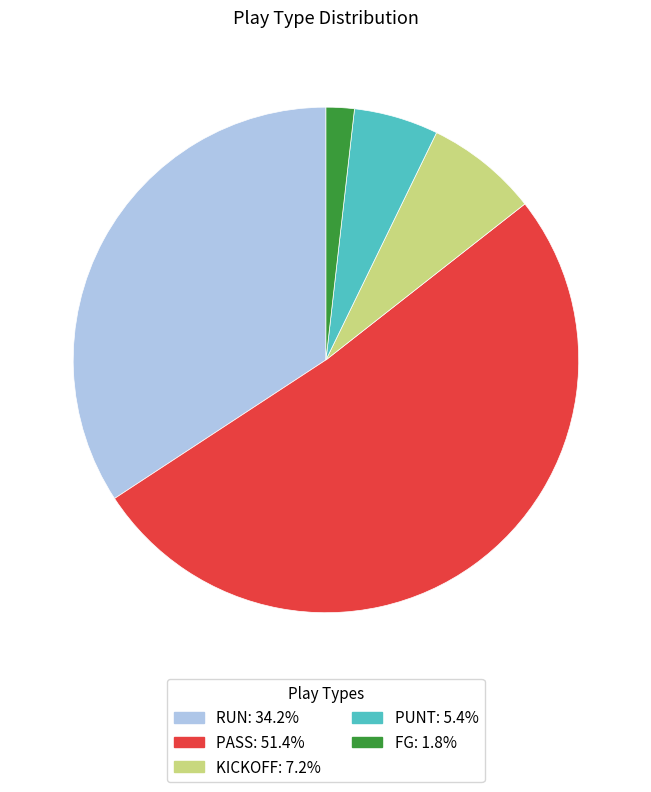

How many slices are in this pie chart?

5